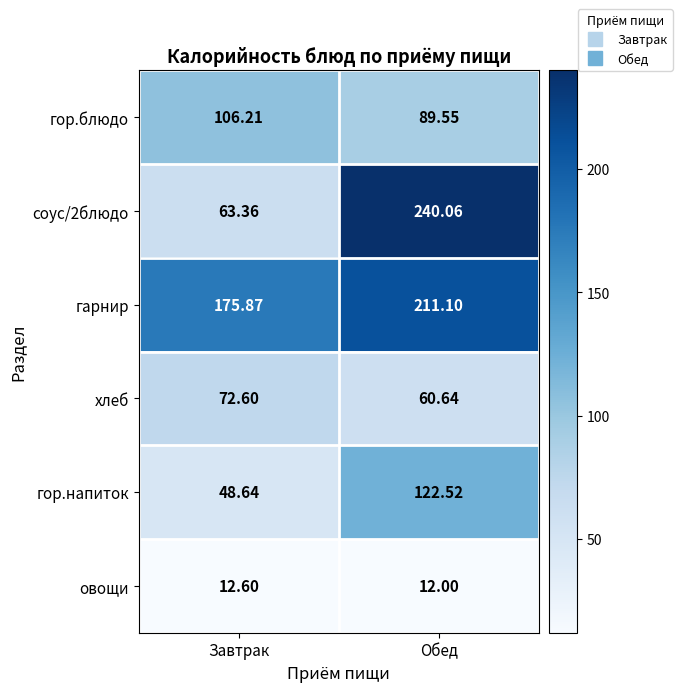

How many data points in гарнир are above 211?

1